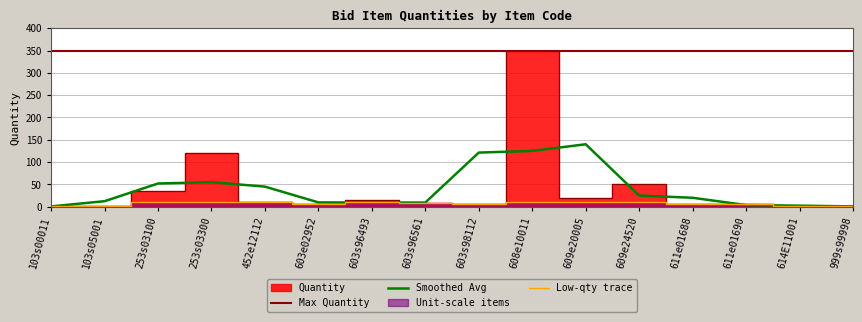

Is it true that Low-qty trace equals 0.2 at 999s99998?

False